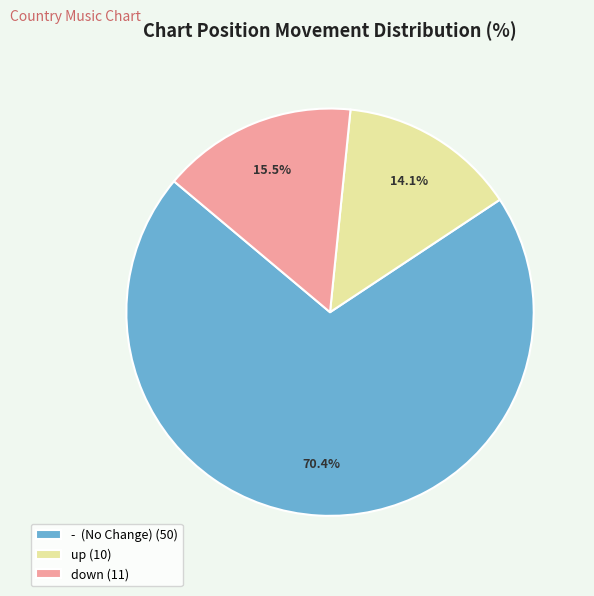

Do up (10) and down (11) together represent more than half of the pie?

No